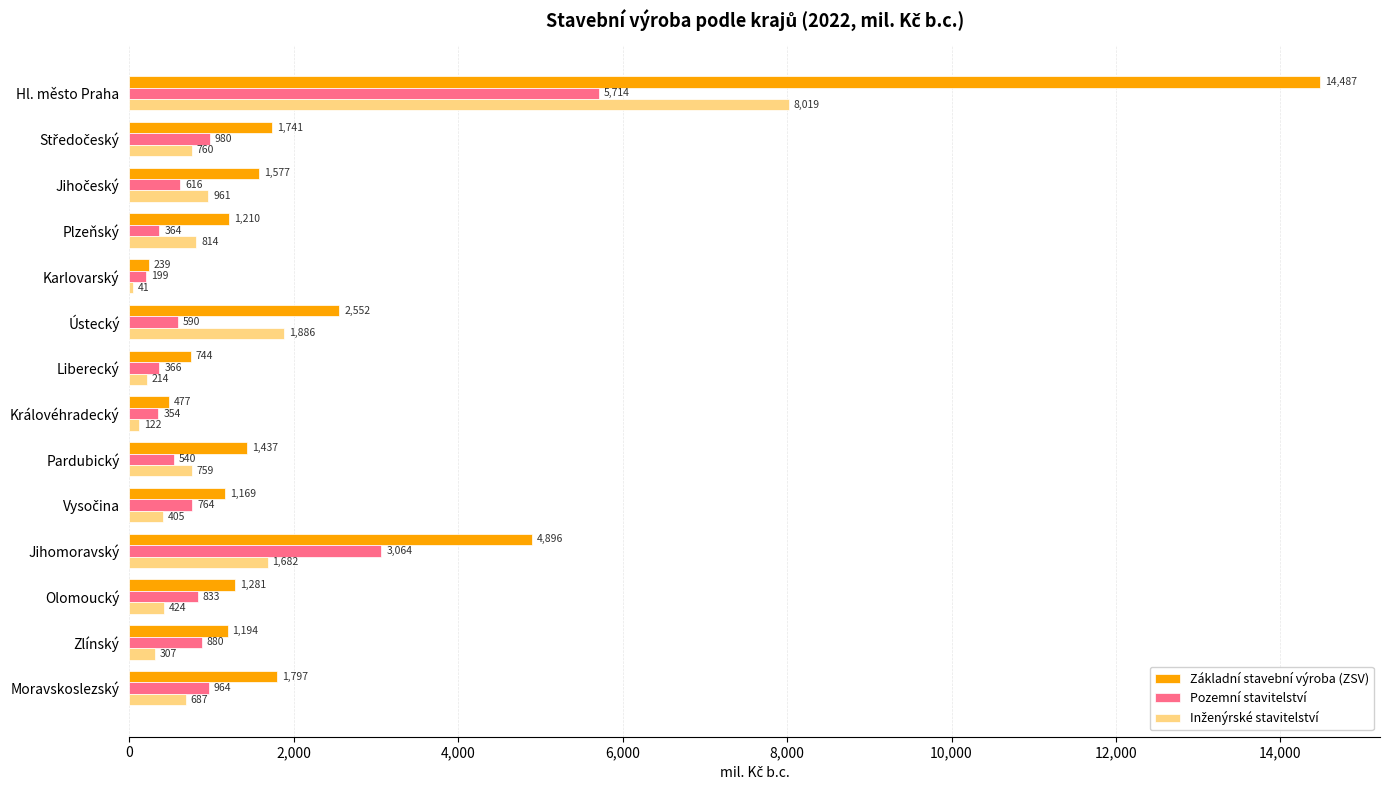

What is the highest value of the Základní stavební výroba (ZSV) series?

14487